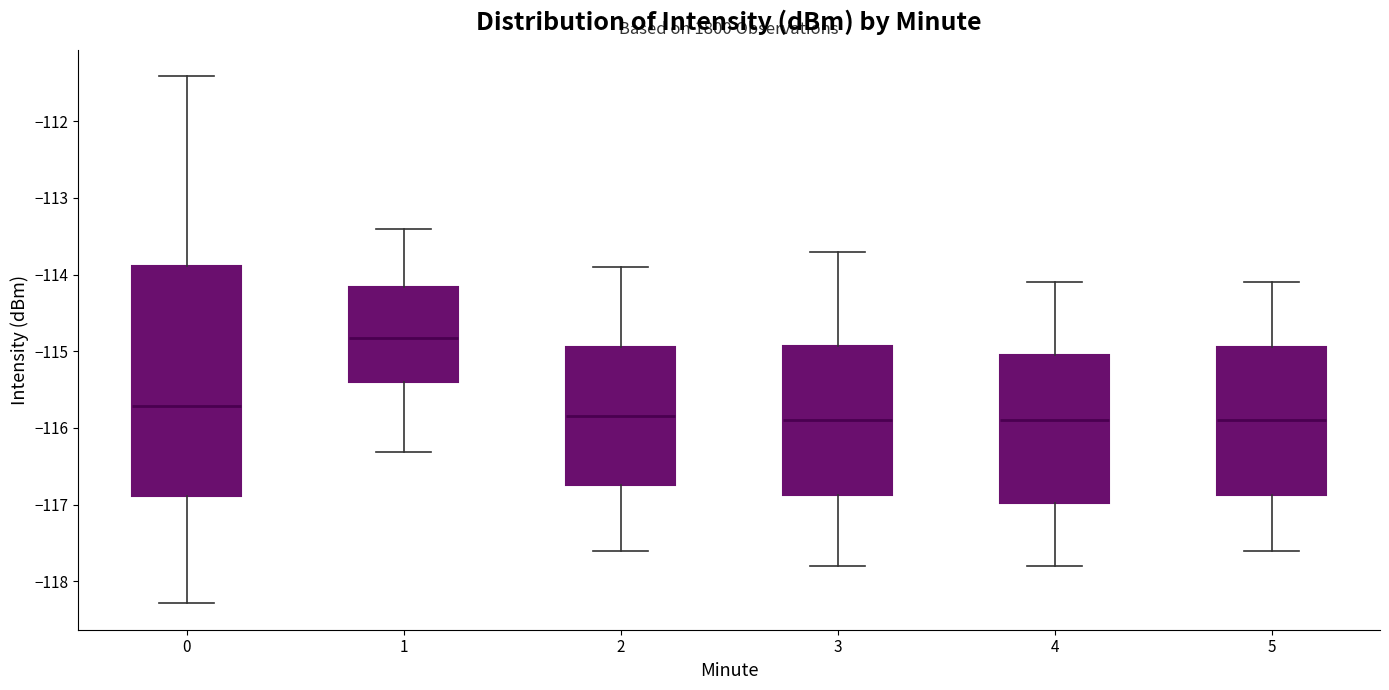

Comparing the boxes themselves (not the whiskers), which one is the tallest?

0